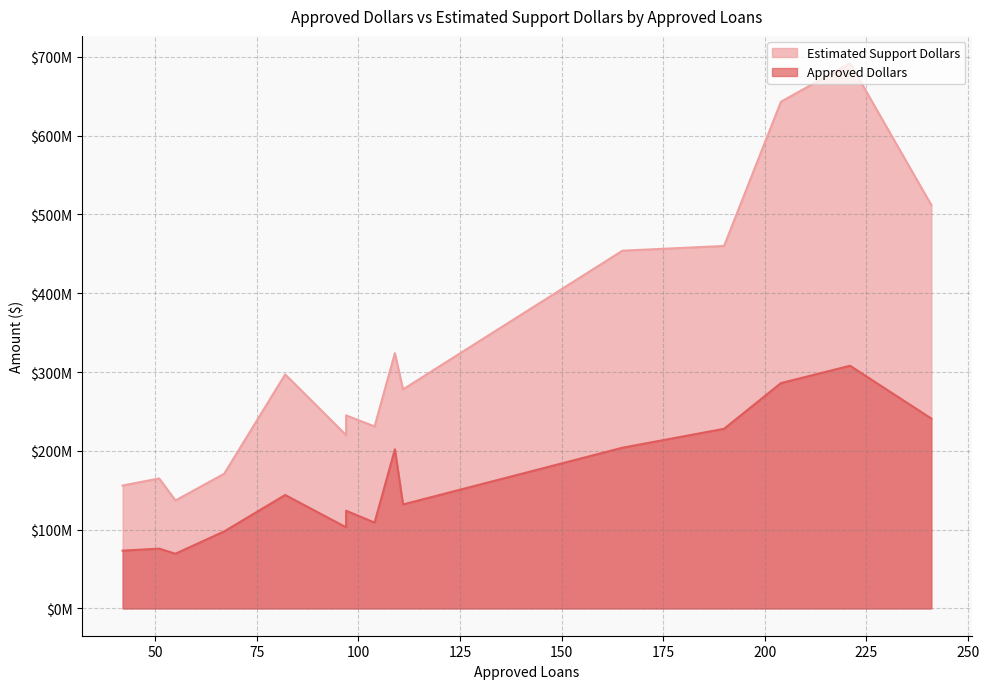

Rank the series by their average value, from highest to lowest.

Estimated Support Dollars, Approved Dollars